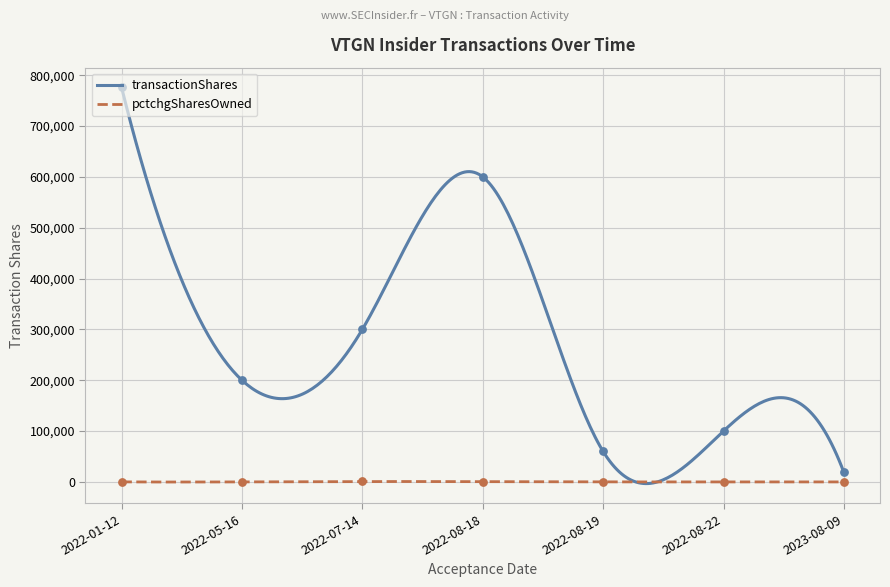

Which series has the largest total across all categories?

transactionShares